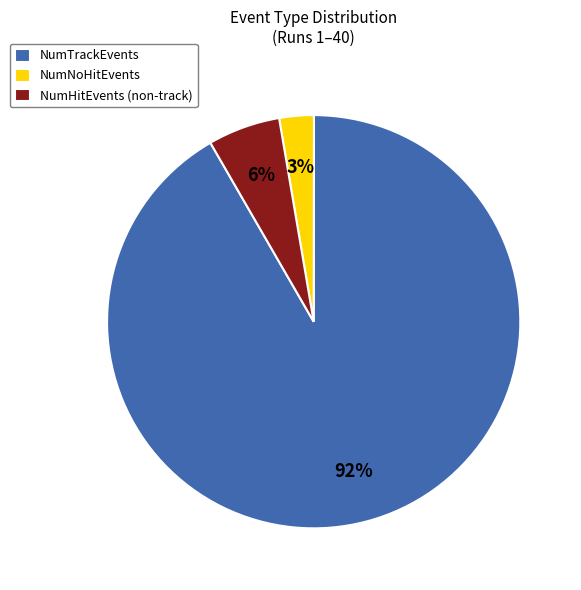

Does NumNoHitEvents represent more than half of the total?

No